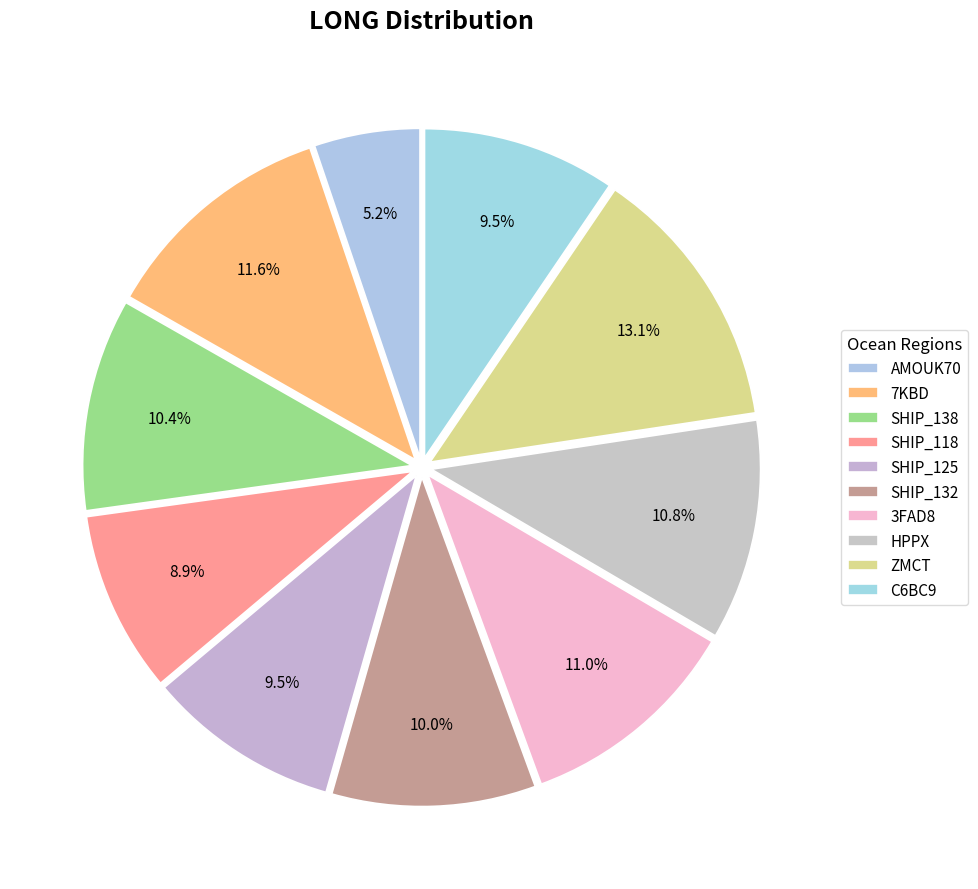

True or false: C6BC9 accounts for 1% of the total.

False